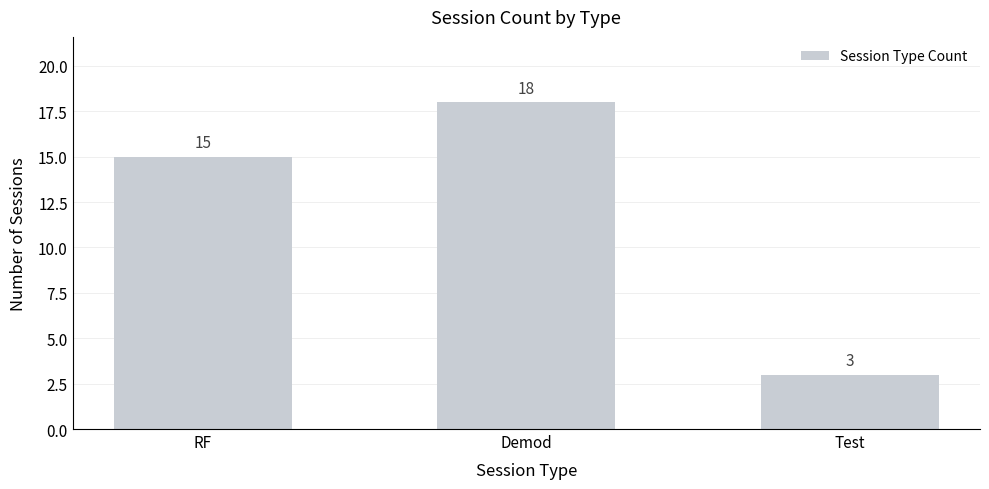

What is the sum of all values?

36